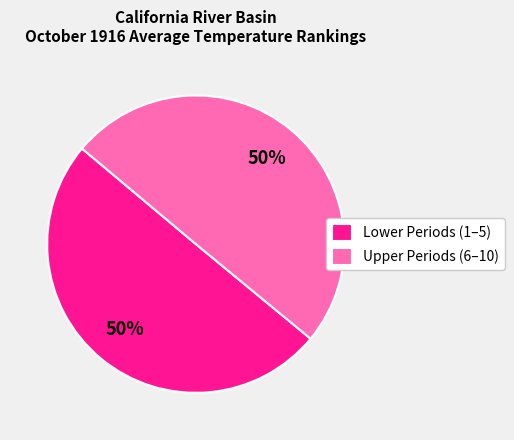

To the nearest percent, what percentage of the pie is Upper Periods (6–10)?

50%